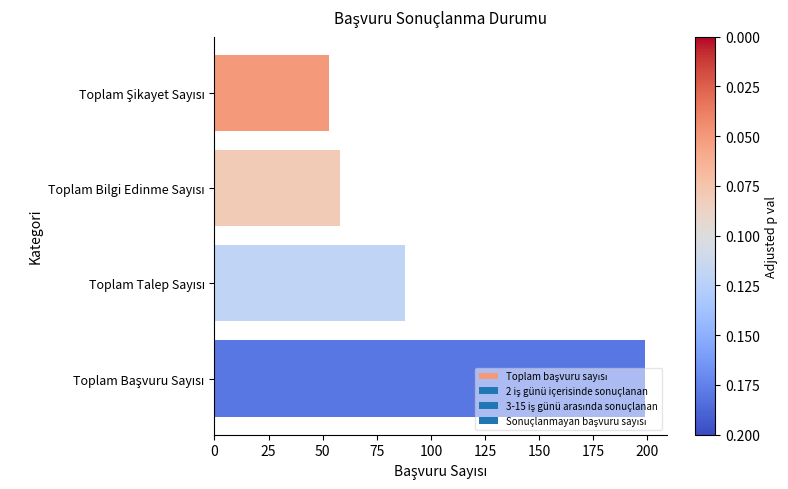

How many bars are there in total?

4